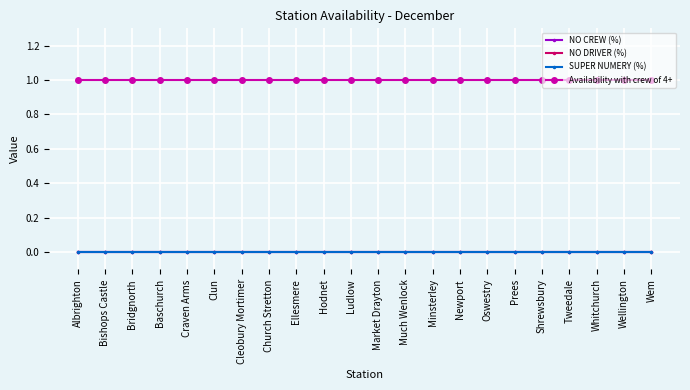

At which category is the sum across all series the highest?

Albrighton